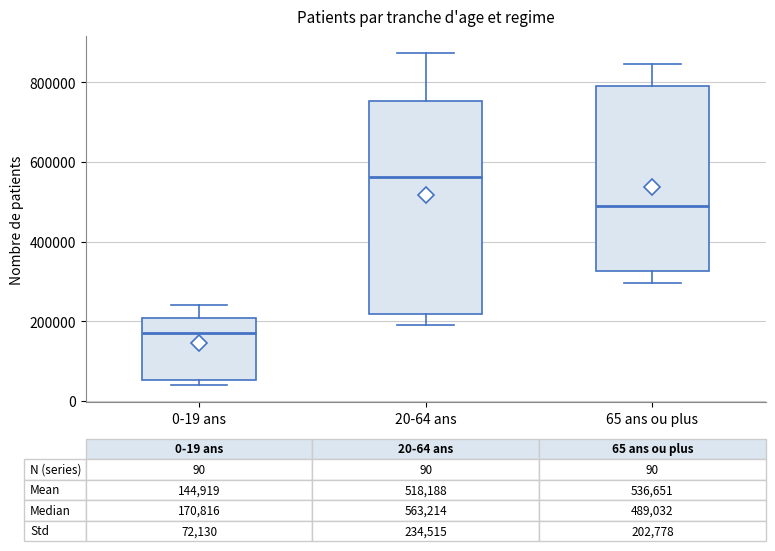

Which box is the tallest, from its lower edge to its upper edge?

20-64 ans